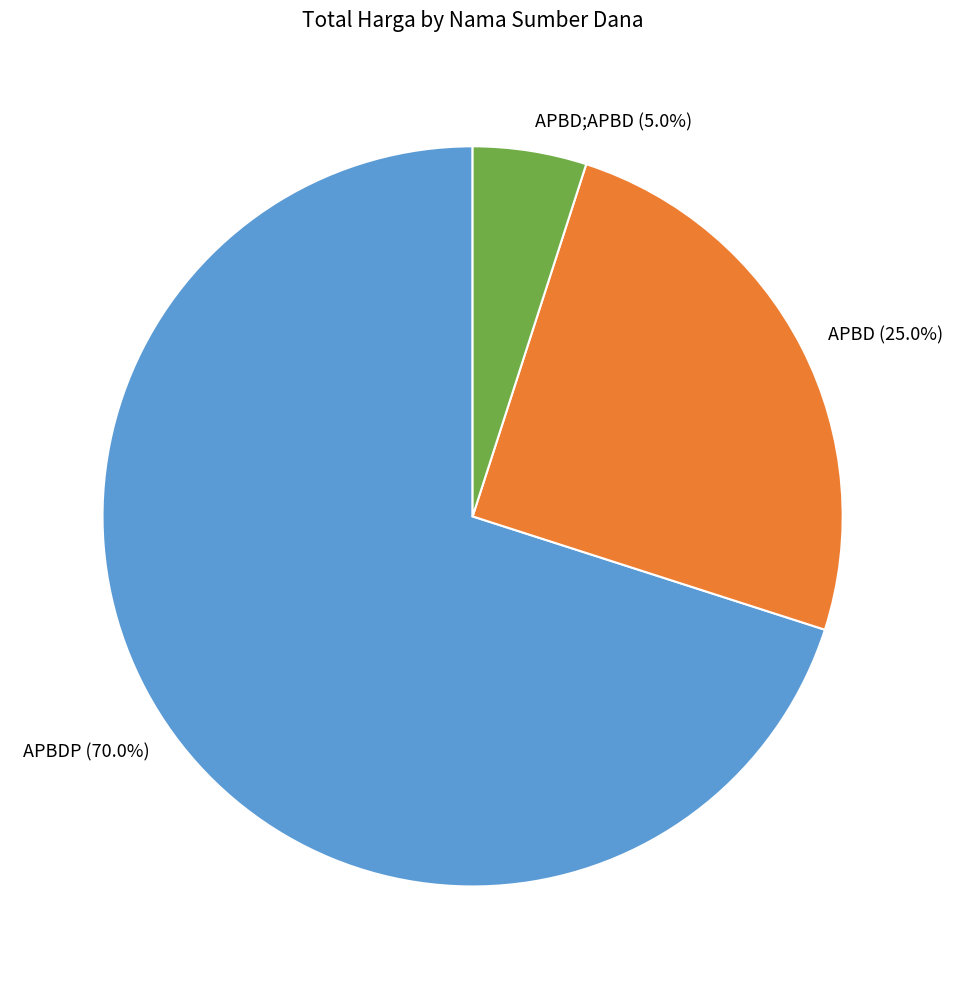

Is it true that APBDP is 11% of the pie?

False